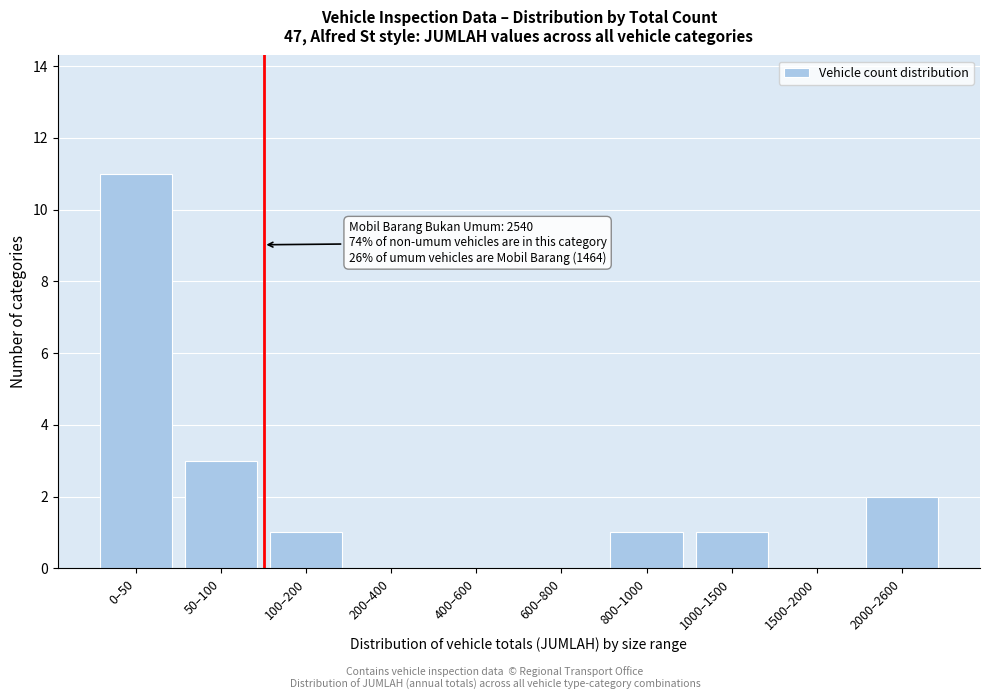

Reading left to right, what are all the values shown in this chart?

0–50=11	50–100=3	100–200=1	200–400=0	400–600=0	600–800=0	800–1000=1	1000–1500=1	1500–2000=0	2000–2600=2